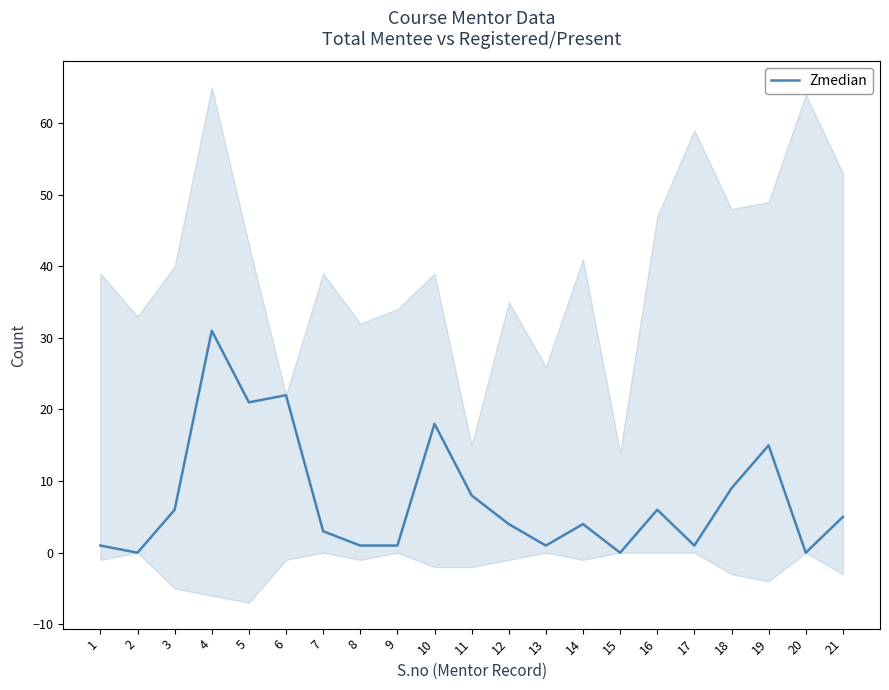

The chart shows a value of 1 at 1. True or false?

True